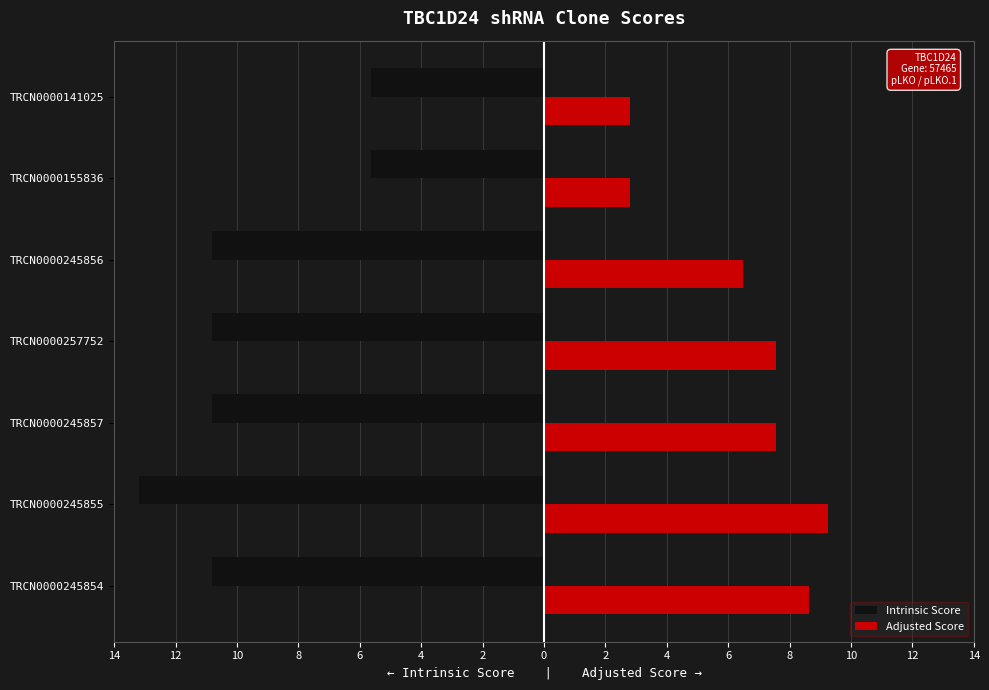

At how many categories does at least one series exceed 1?

7